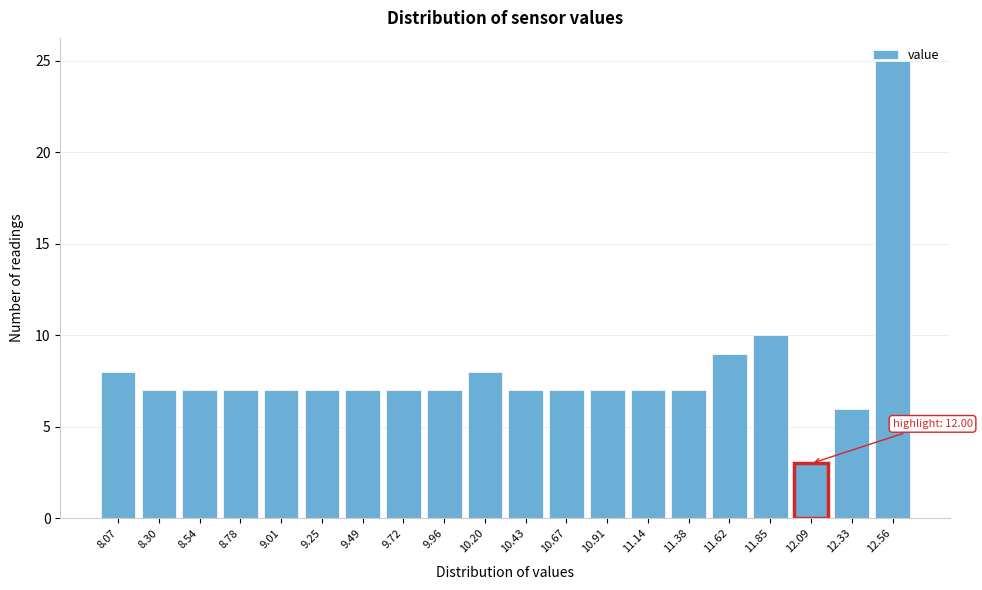

The value at 10.43 is 7. True or false?

True